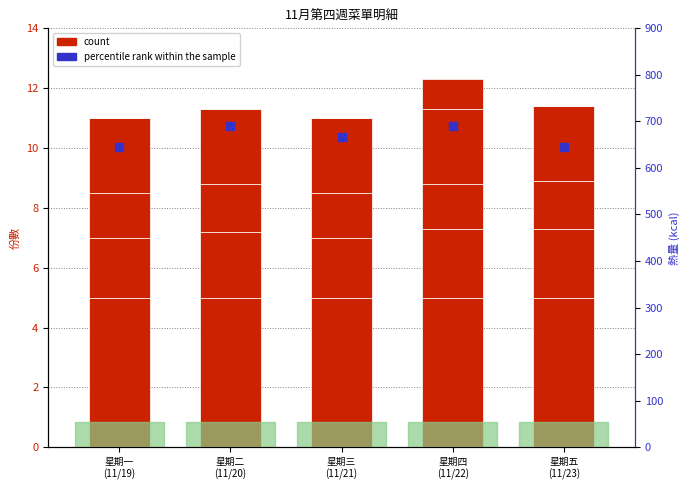

Is the value of percentile rank within the sample at 星期五
(11/23) greater than the value of count at 星期五
(11/23)?

Yes